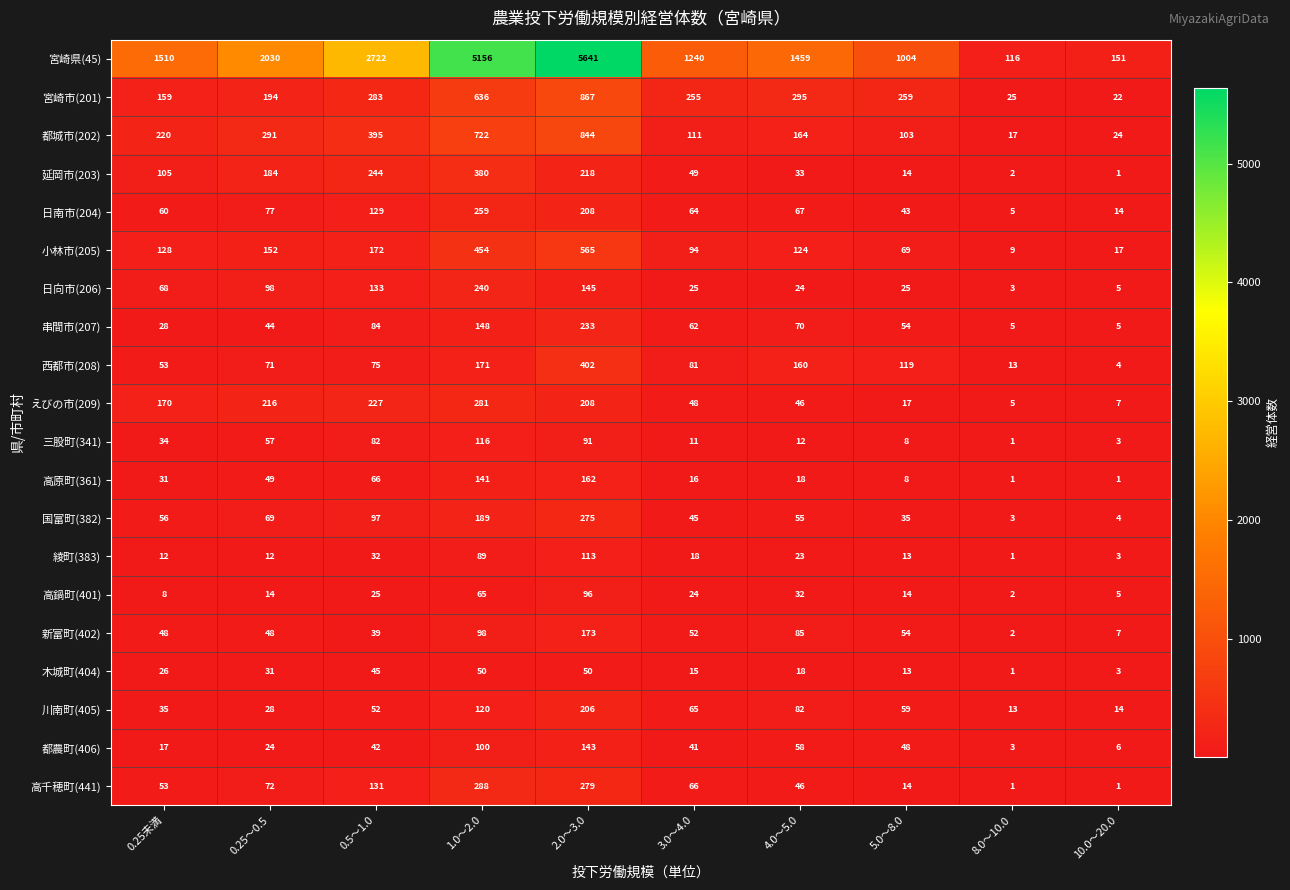

What is the difference between the 国富町(382) values at 2.0～3.0 and 0.25～0.5?

206